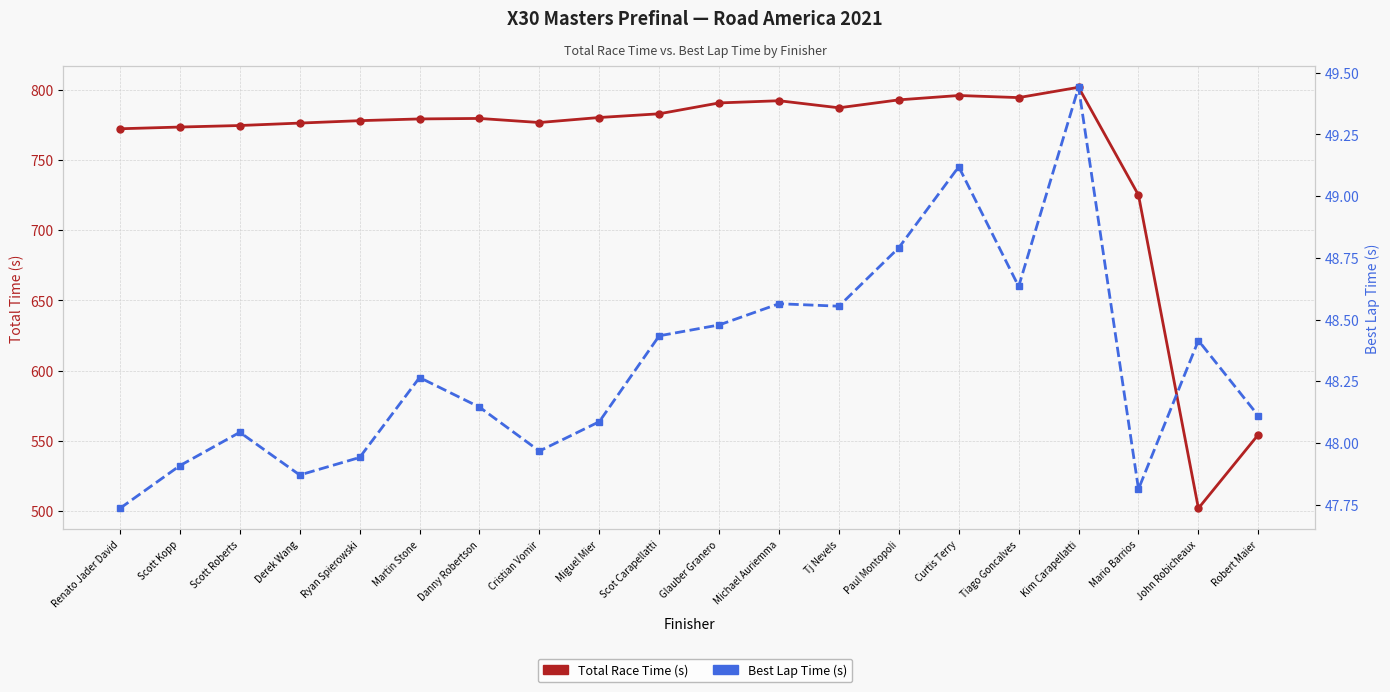

Where is Total Time (s) nearest to the value 651?

Mario Barrios